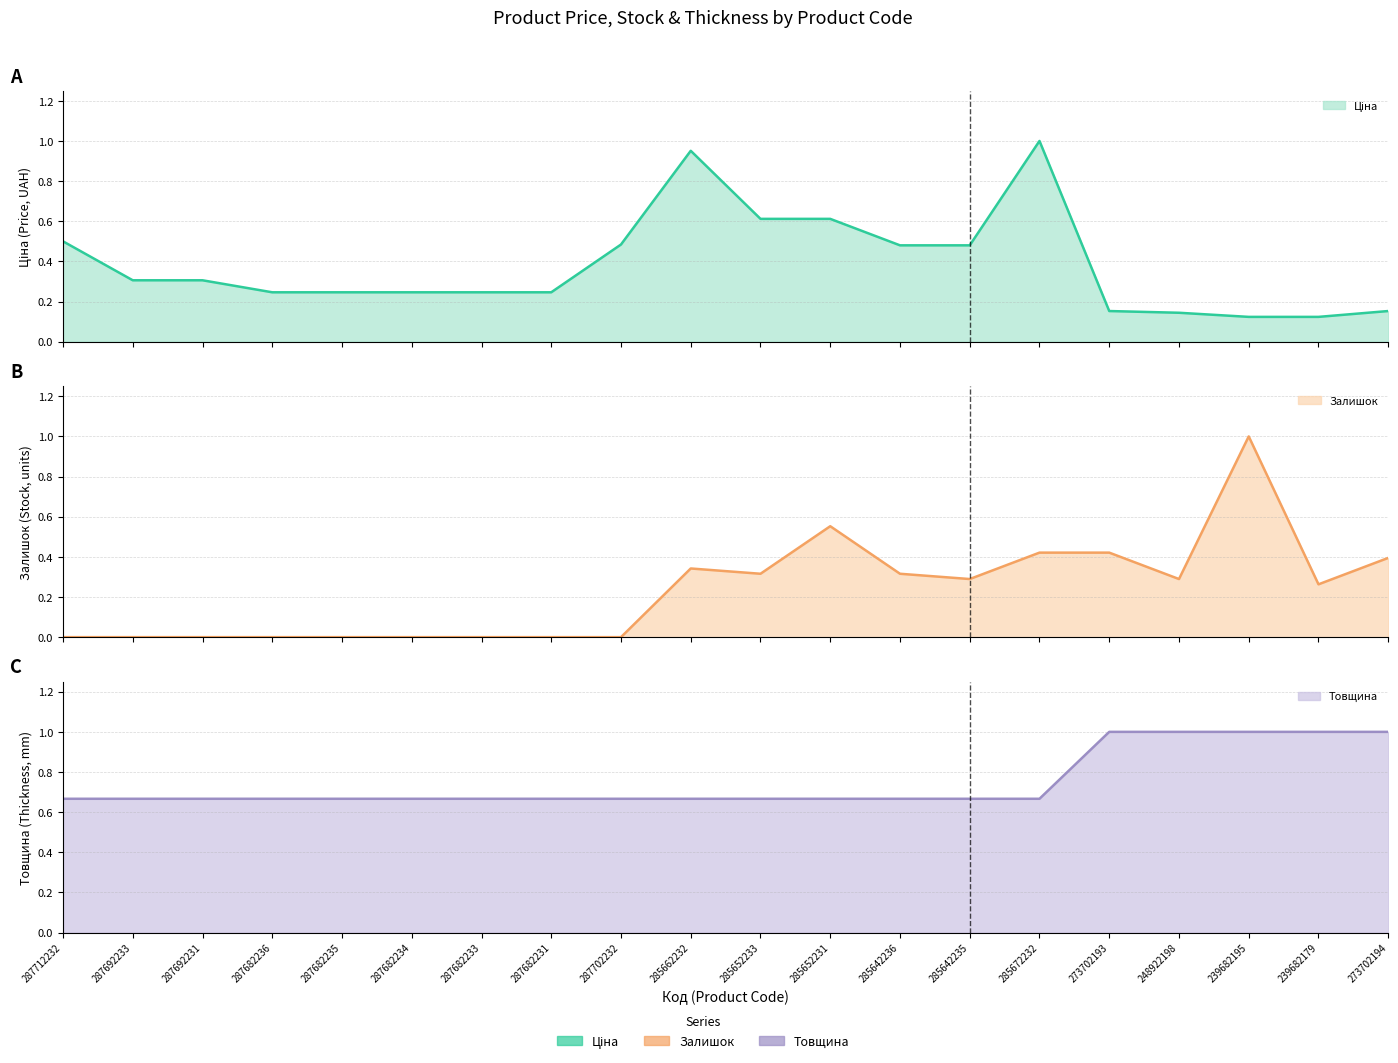

True or false: Залишок (line) has a value of 0.4 at 285652233.

False